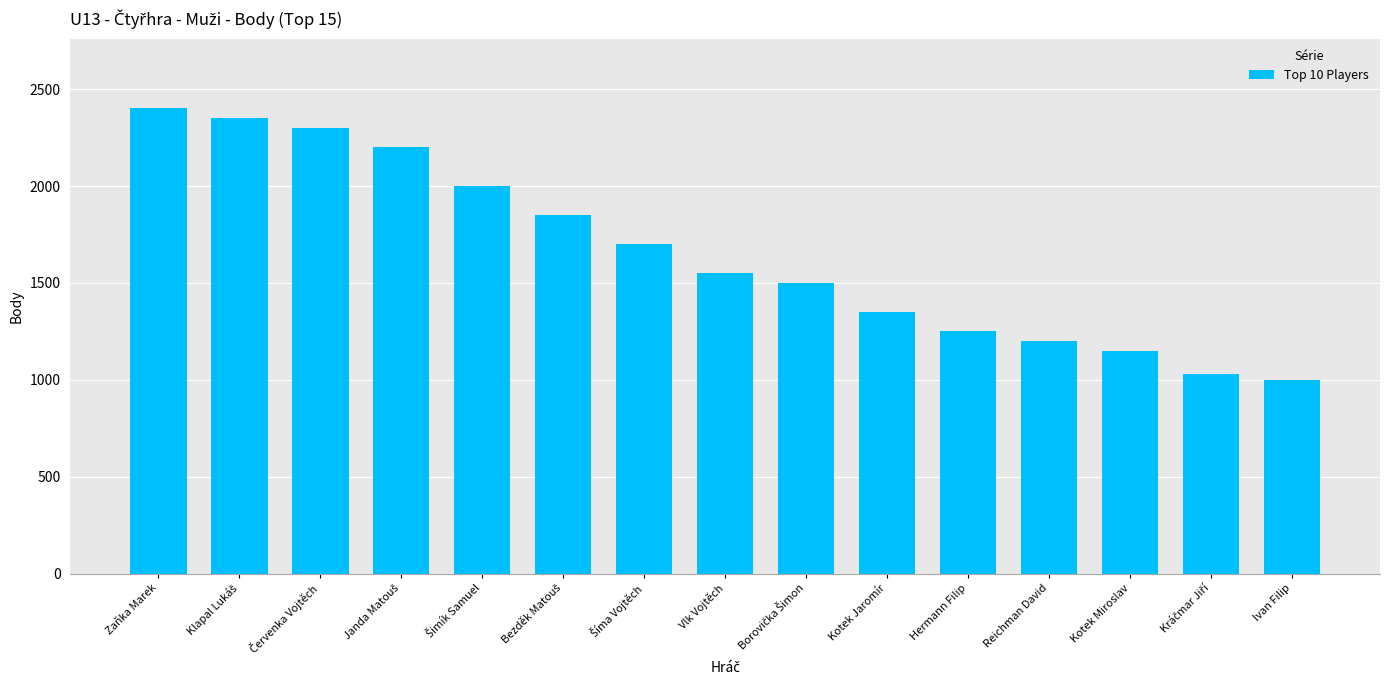

How many data points are less than 1550?

7